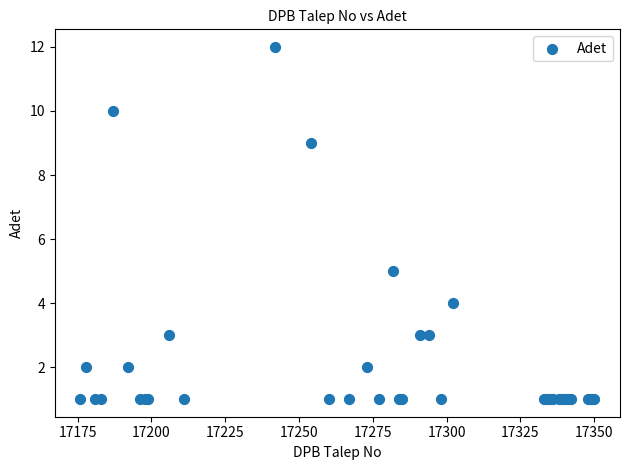

What Y value in the scatter plot is closest to 6?

5